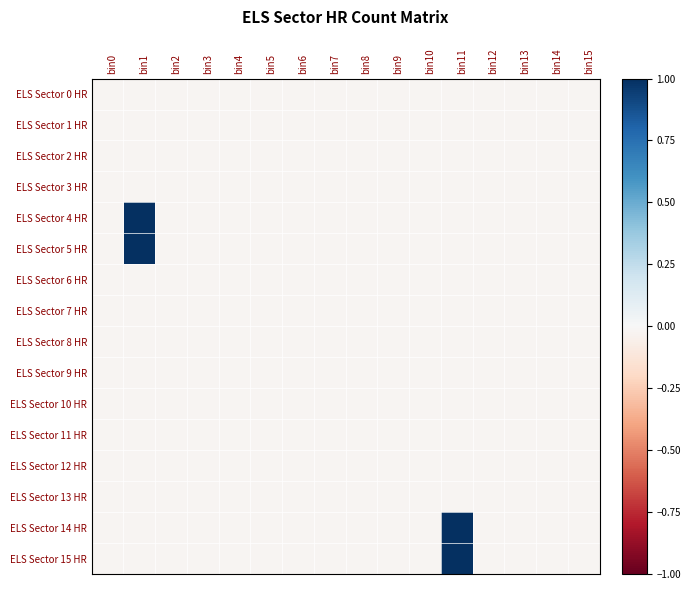

Which has a higher value, bin5 or bin7?

bin5